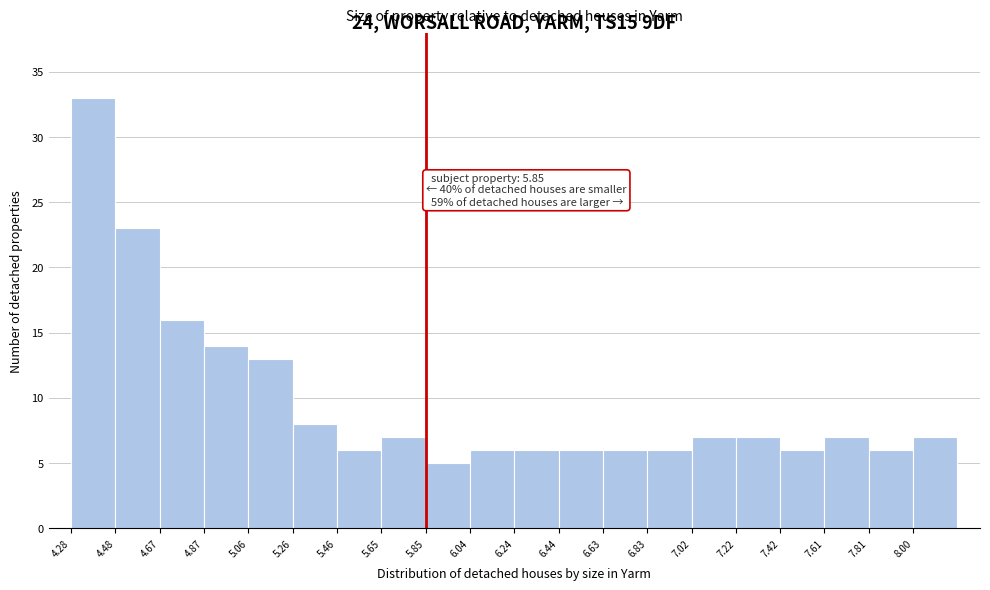

Which range on the x-axis has the tallest bar?

4.280 to 4.476